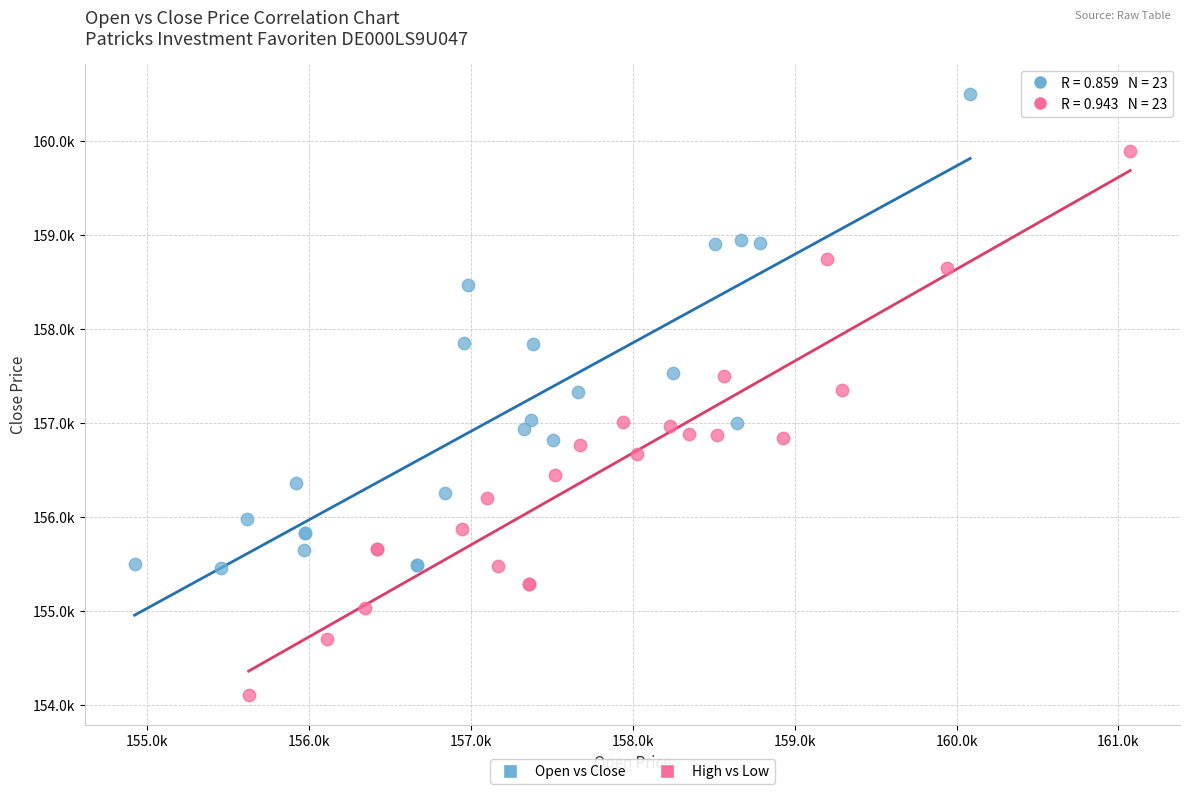

Which series has the widest spread of Y values?

High vs Low